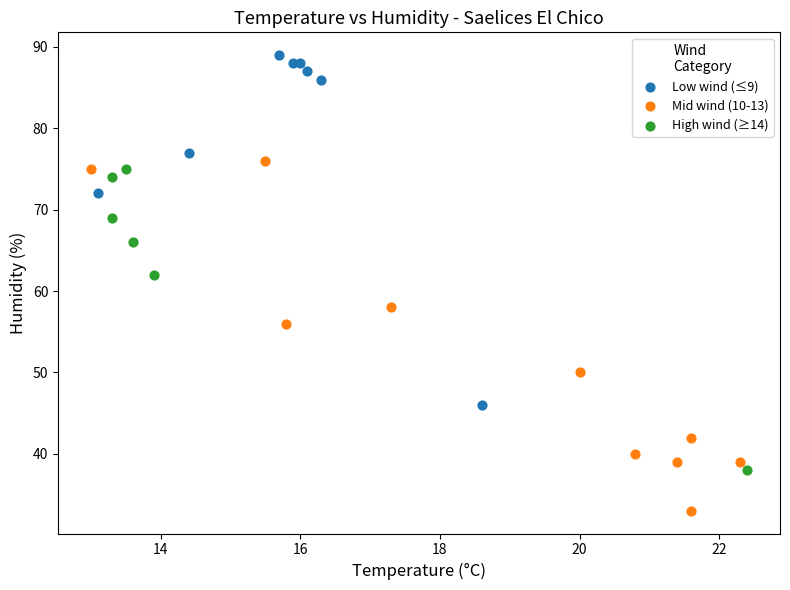

Which series reaches the minimum Y coordinate?

Mid wind (10-13)